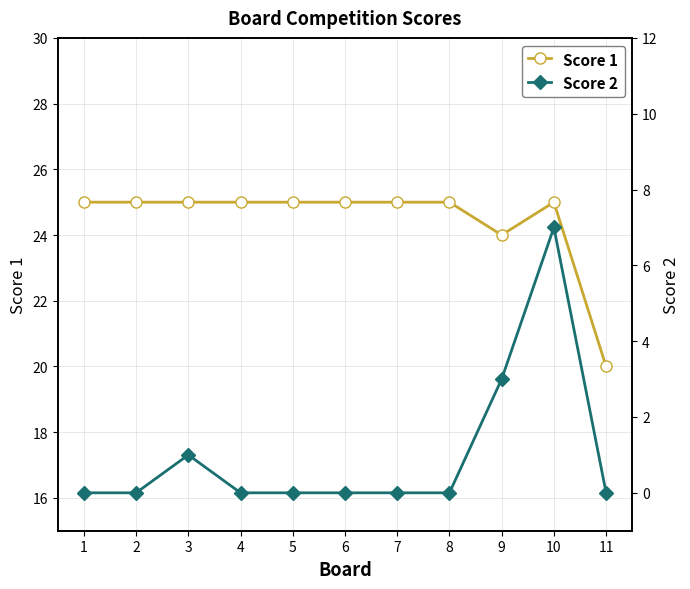

At how many categories does at least one series exceed 24?

9